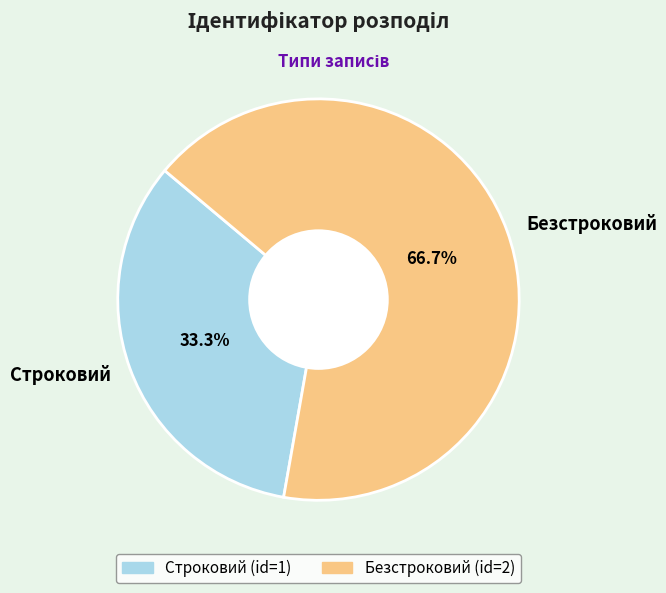

What is the largest slice in the pie chart?

Безстроковий